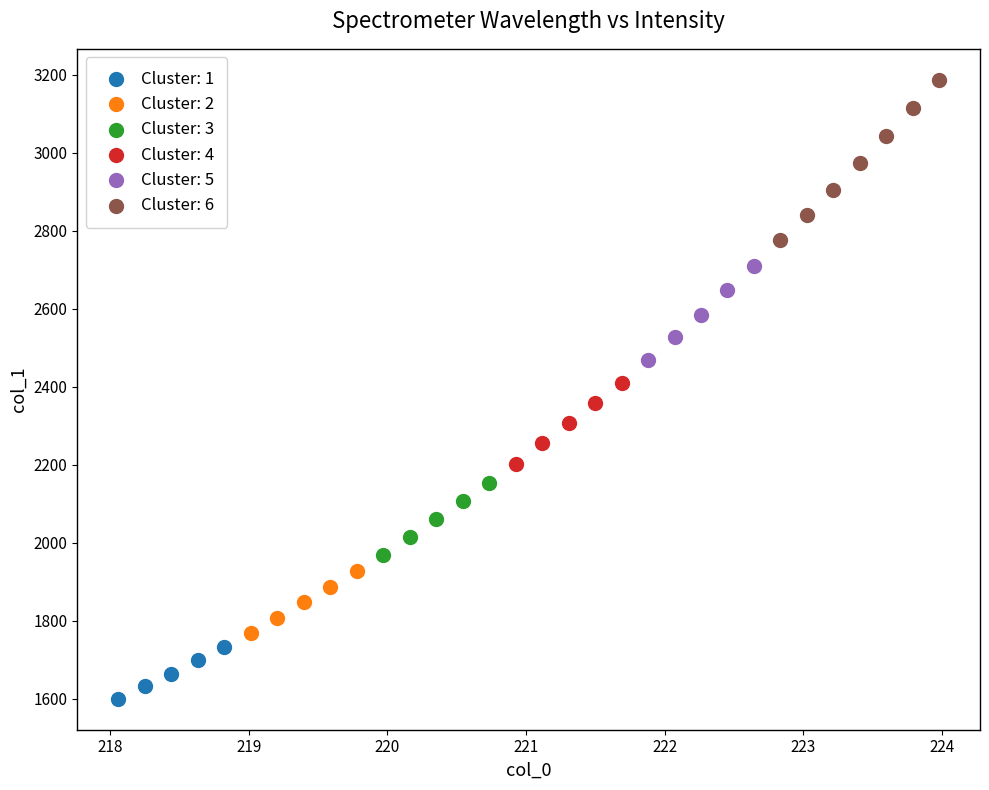

Which series has the largest Y range (max minus min)?

Cluster: 6